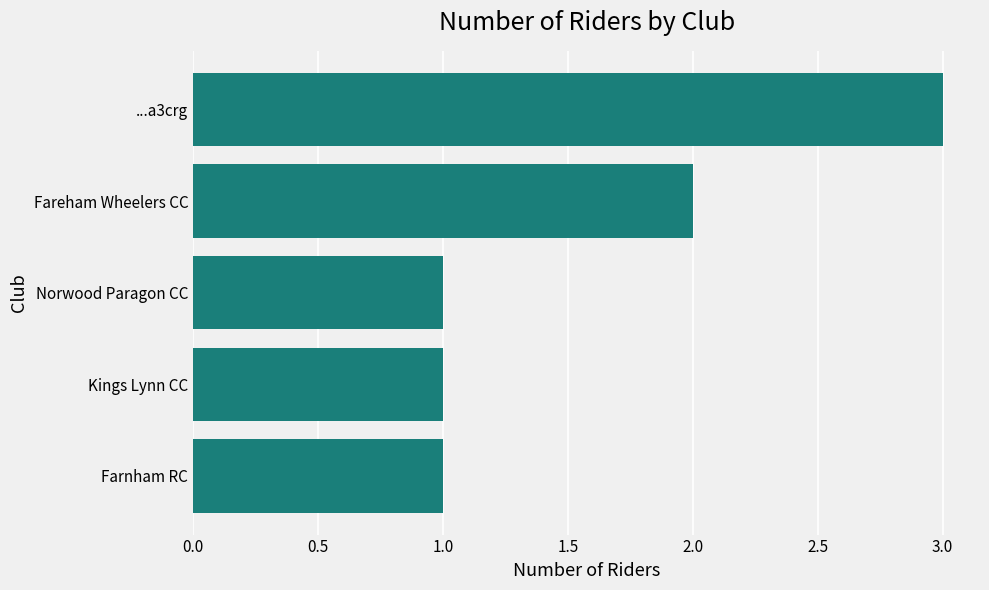

Count the number of categories in the chart.

5